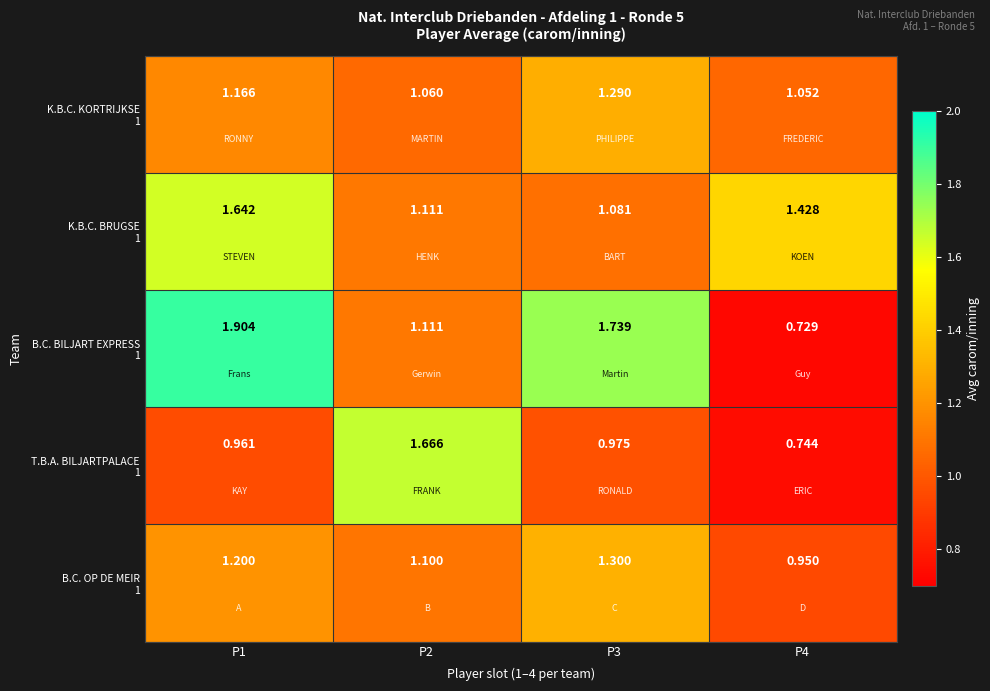

How many categories are shown in the chart?

4